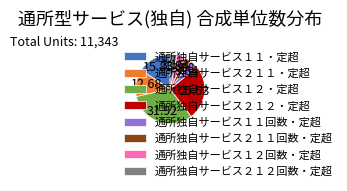

Is there any slice that represents more than half of the pie?

No